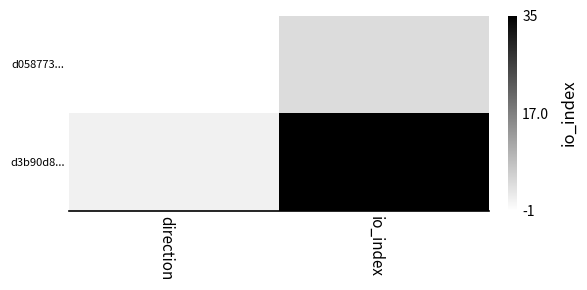

Reading left to right, extract all data points from this chart.

d058773...: direction=-1	io_index=4
d3b90d8...: direction=1	io_index=35